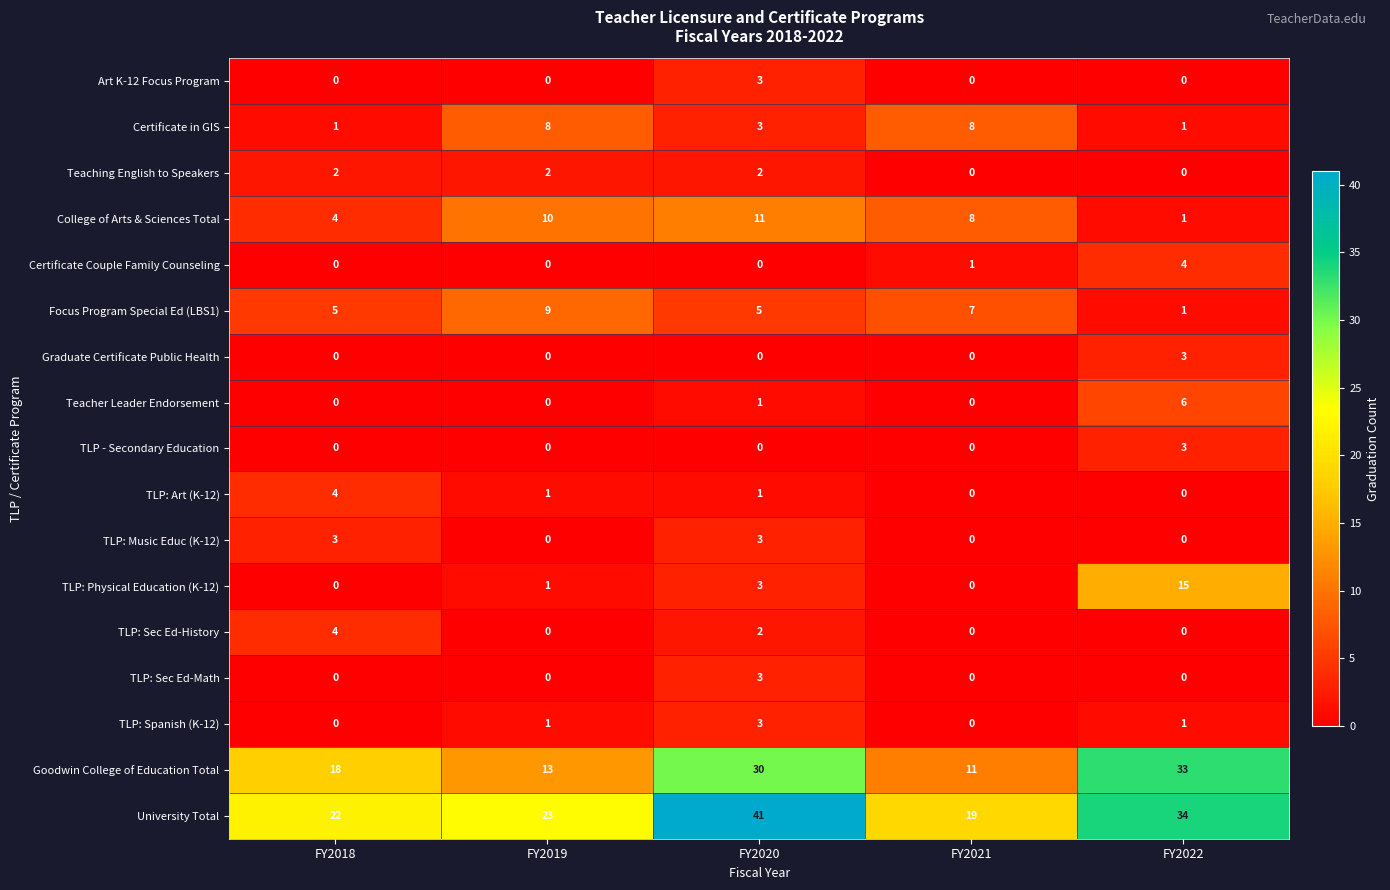

The Certificate Couple Family Counseling series shows 2 at FY2021. True or false?

False